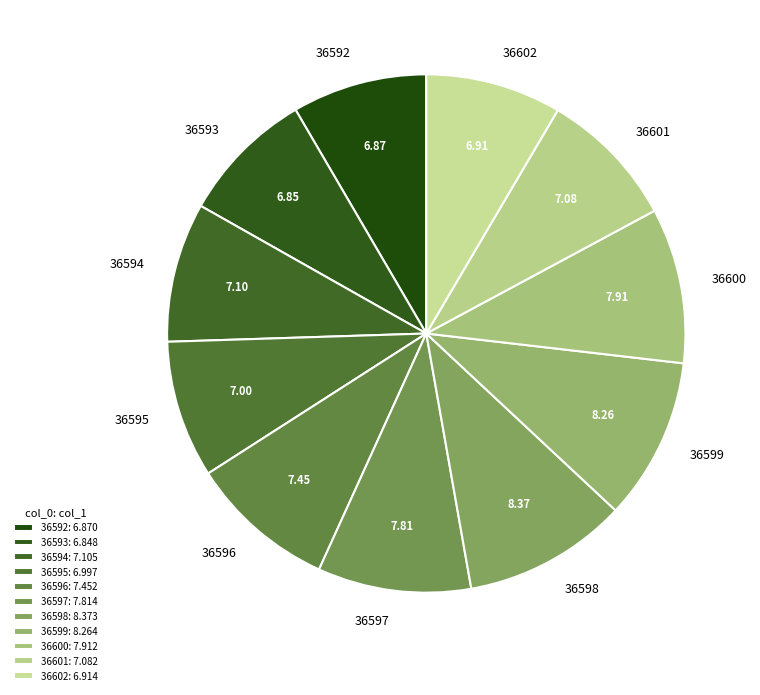

To the nearest percent, what percentage of the pie is 36592?

8%